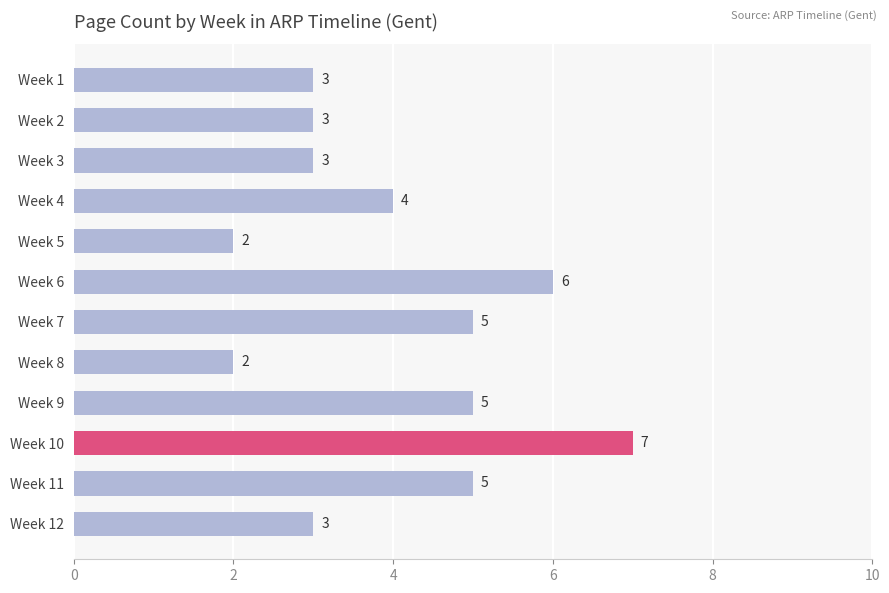

What is the difference between the maximum and minimum values?

5